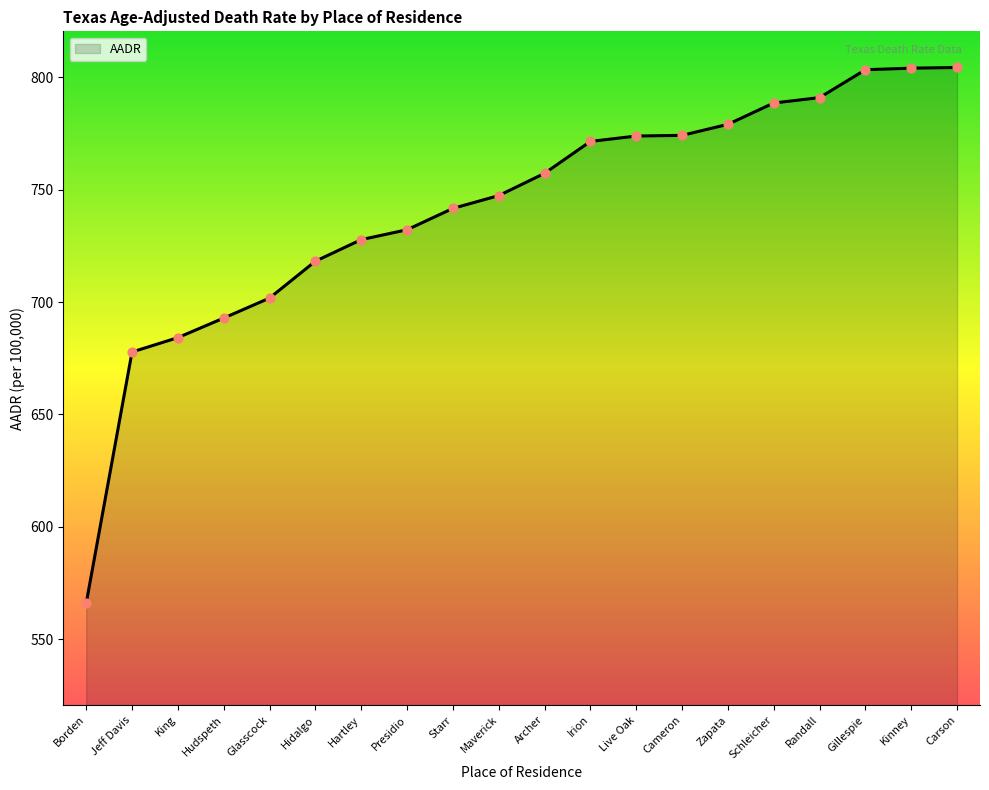

What is the ratio of the value at Live Oak to the value at Maverick?

1.0